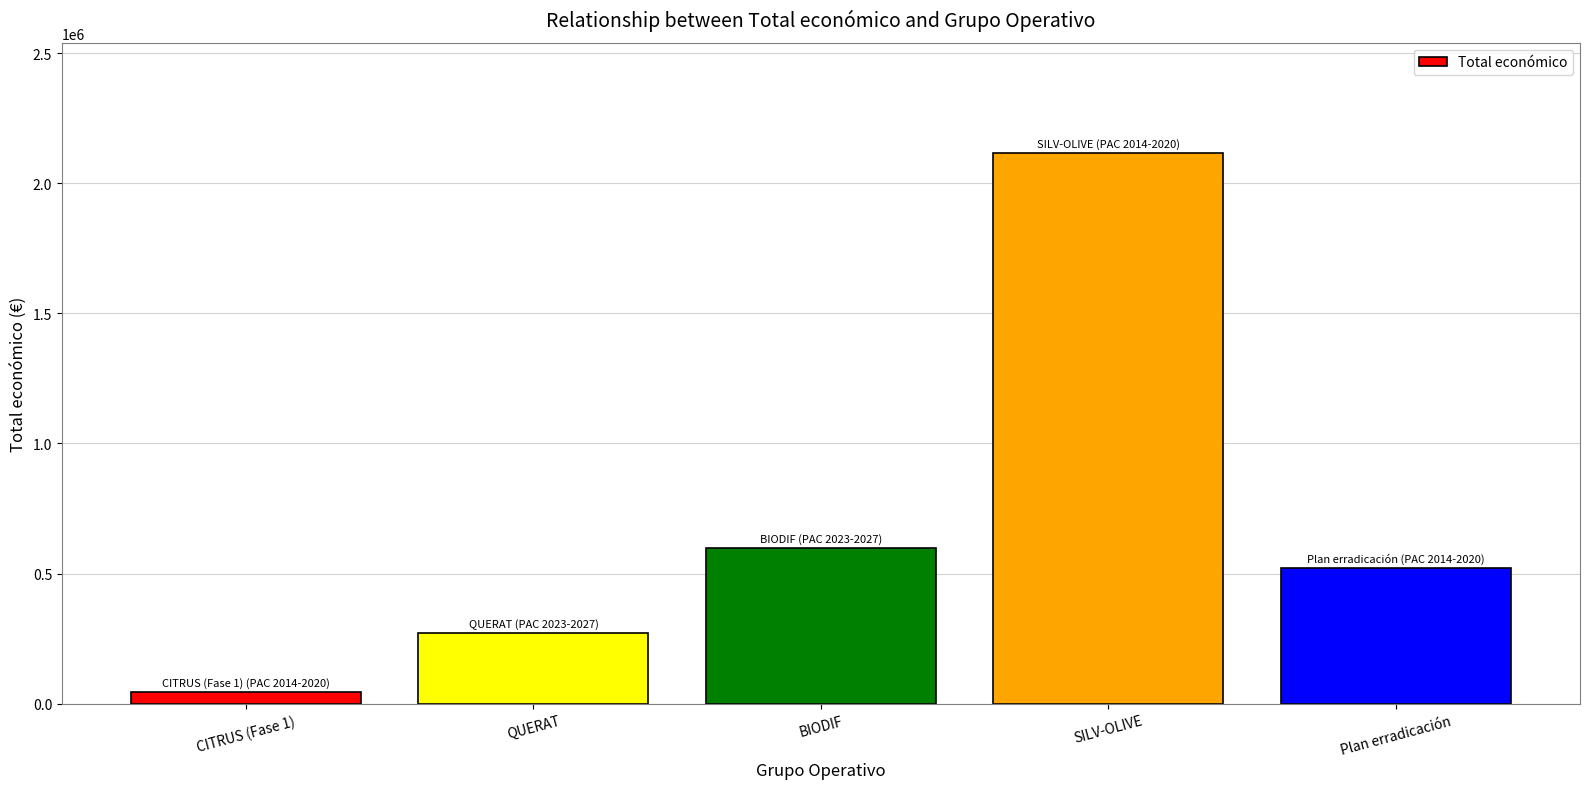

What is the minimum value shown in the chart?

46300